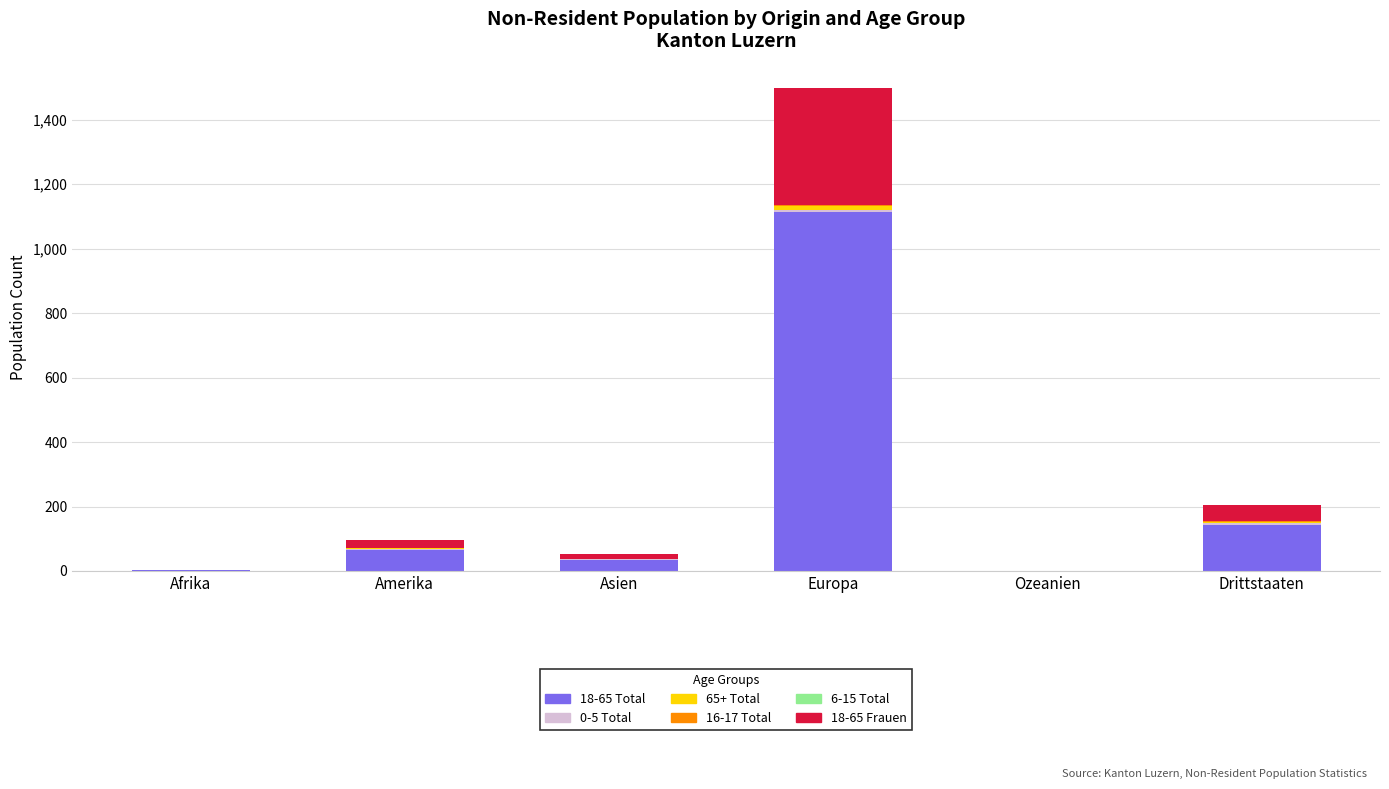

At which label does 18-65 Total reach its peak?

Europa